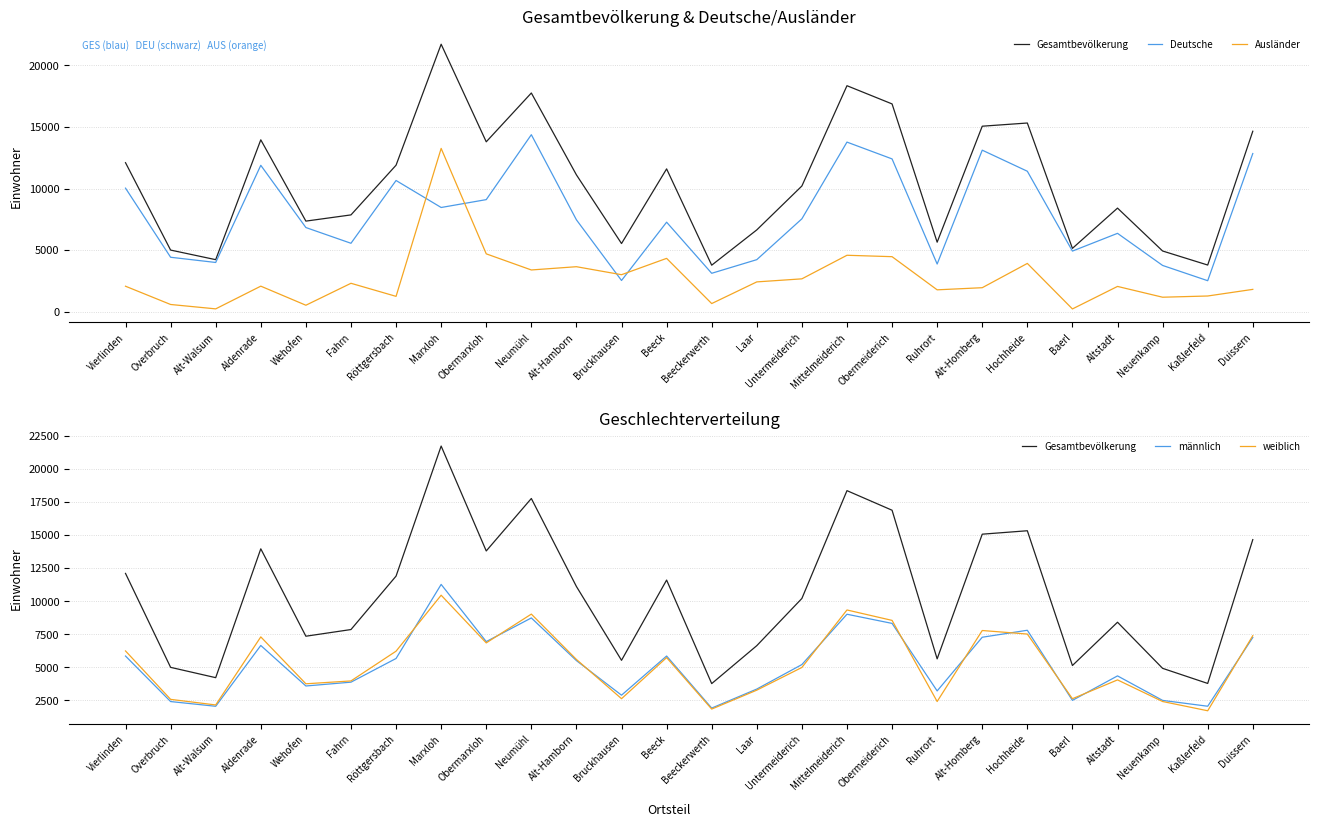

True or false: Gesamtbevölkerung has a value of 3572 at Alt-Homberg.

False